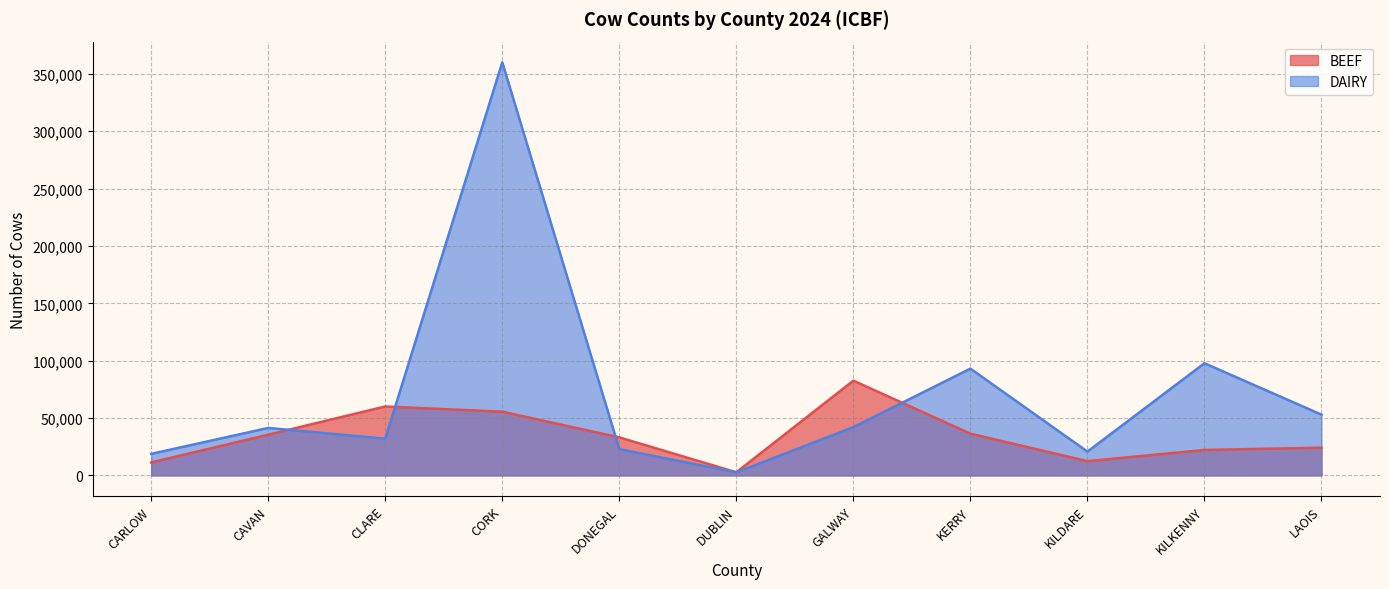

Which series has the widest spread of values?

DAIRY